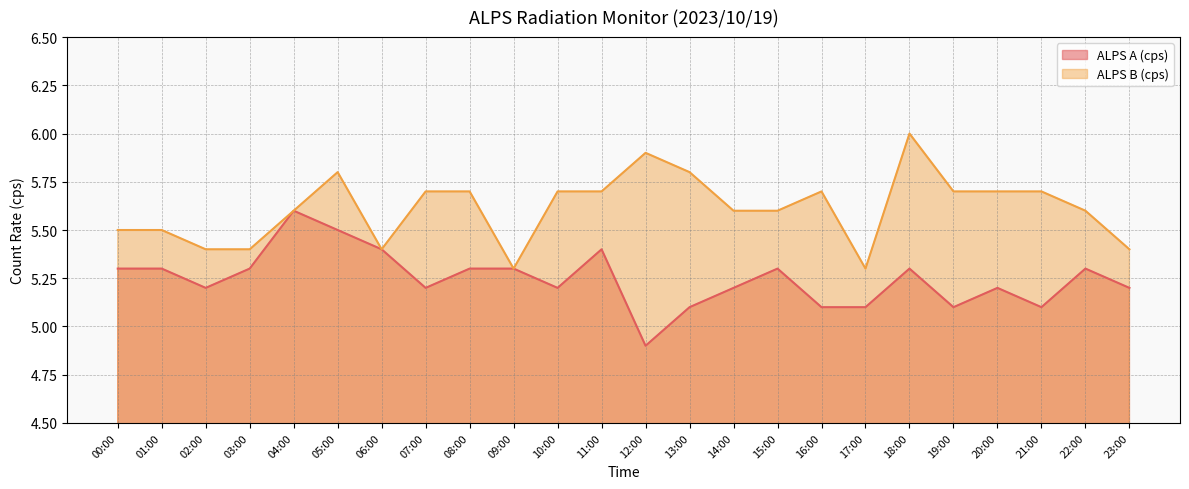

Is it true that ALPS A (cps) equals 3.0 at 01:00?

False